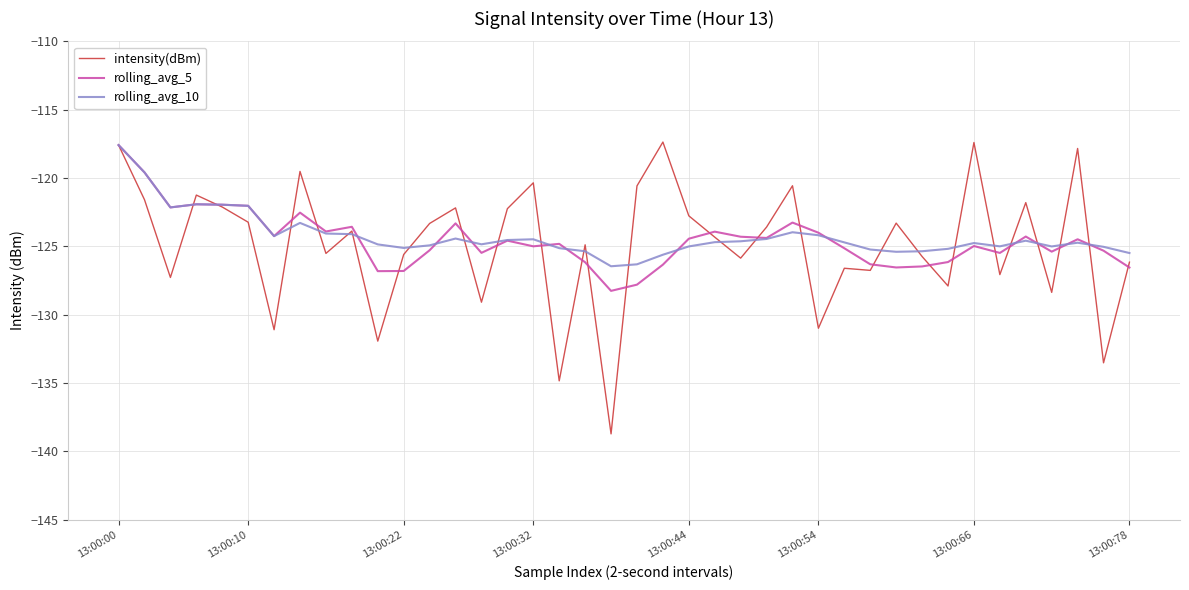

Is this an area chart (filled region under the line)?

No